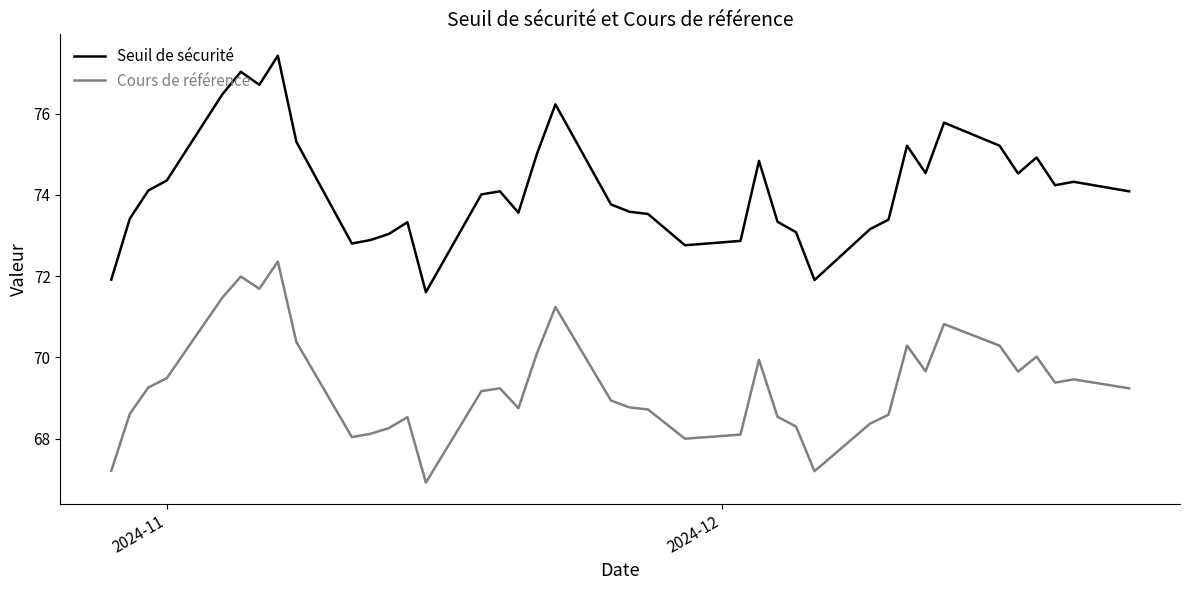

Count the number of categories in the chart.

39